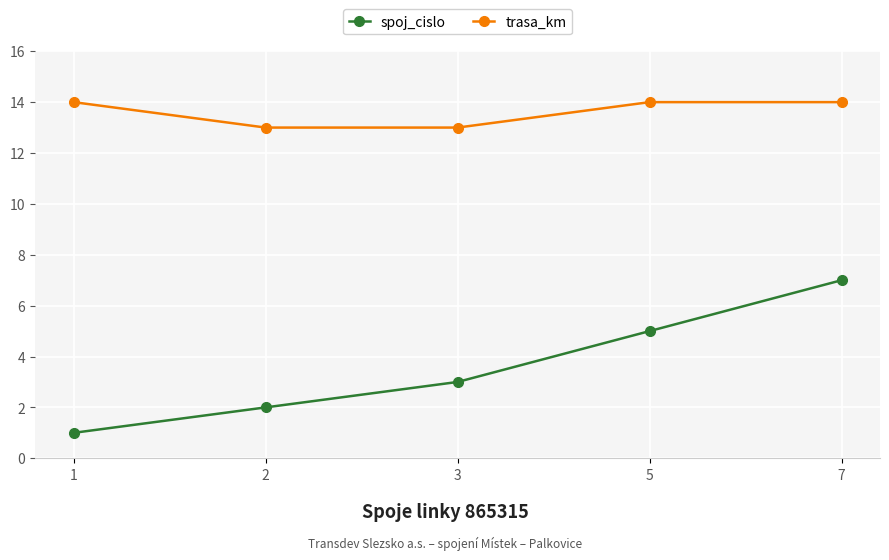

True or false: trasa_km and spoj_cislo cross at least once.

False